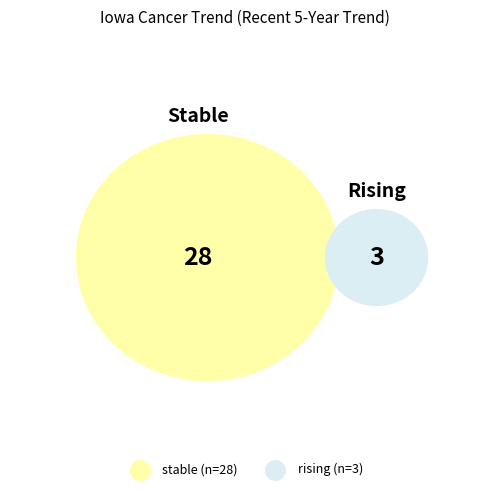

The rising slice represents 1% of the pie. True or false?

False